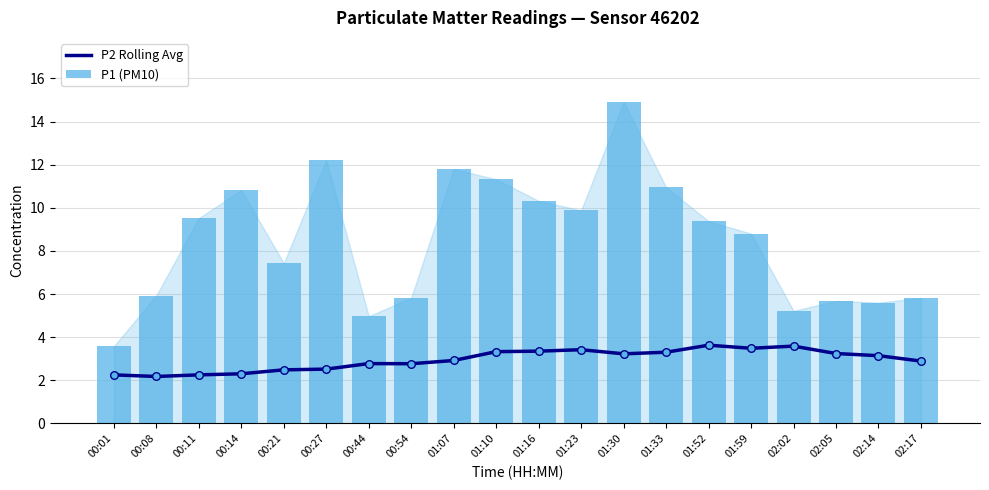

Which series has the largest total across all categories?

P1 (PM10)